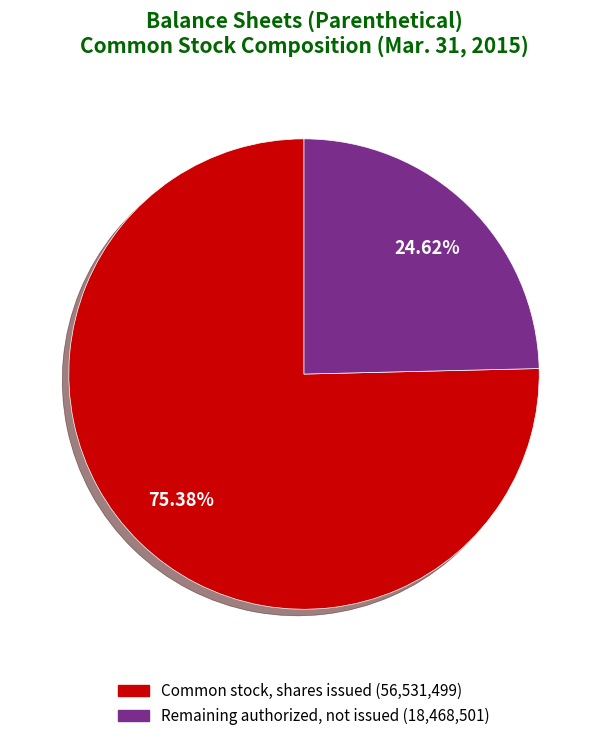

Does any single category account for the majority?

Yes